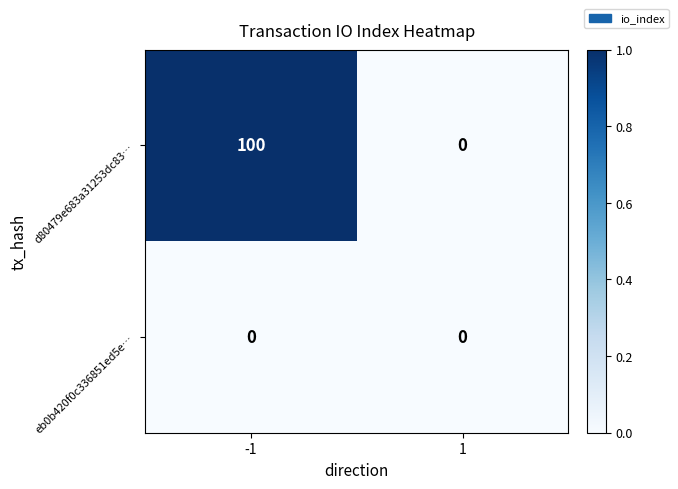

At which category does the chart reach its peak across all series?

-1